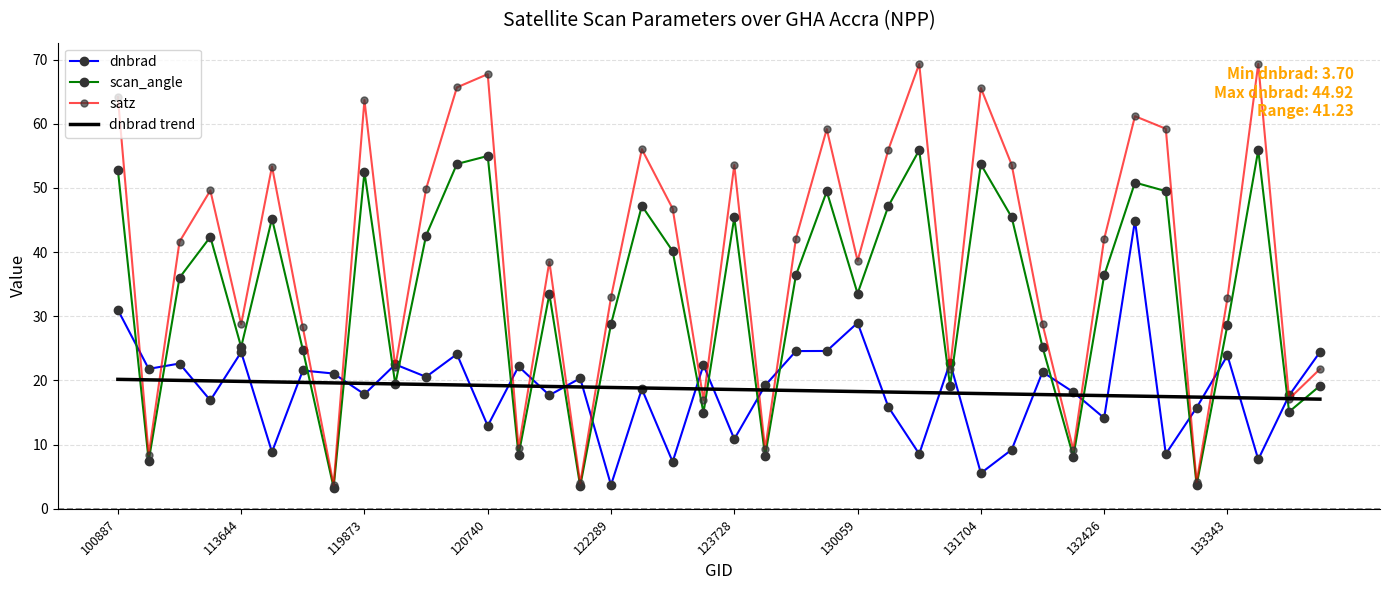

What is the minimum value for satz?

3.7